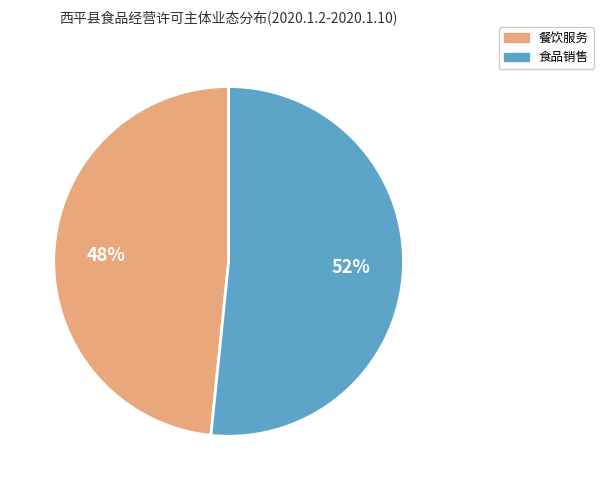

True or false: 食品销售 accounts for 34% of the total.

False